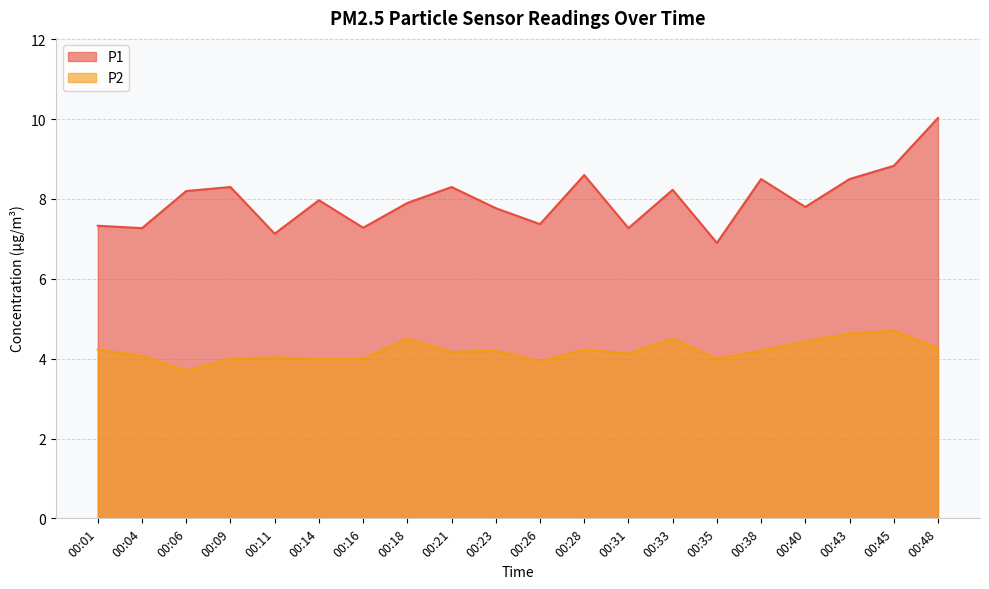

How many lines are shown in the chart?

2